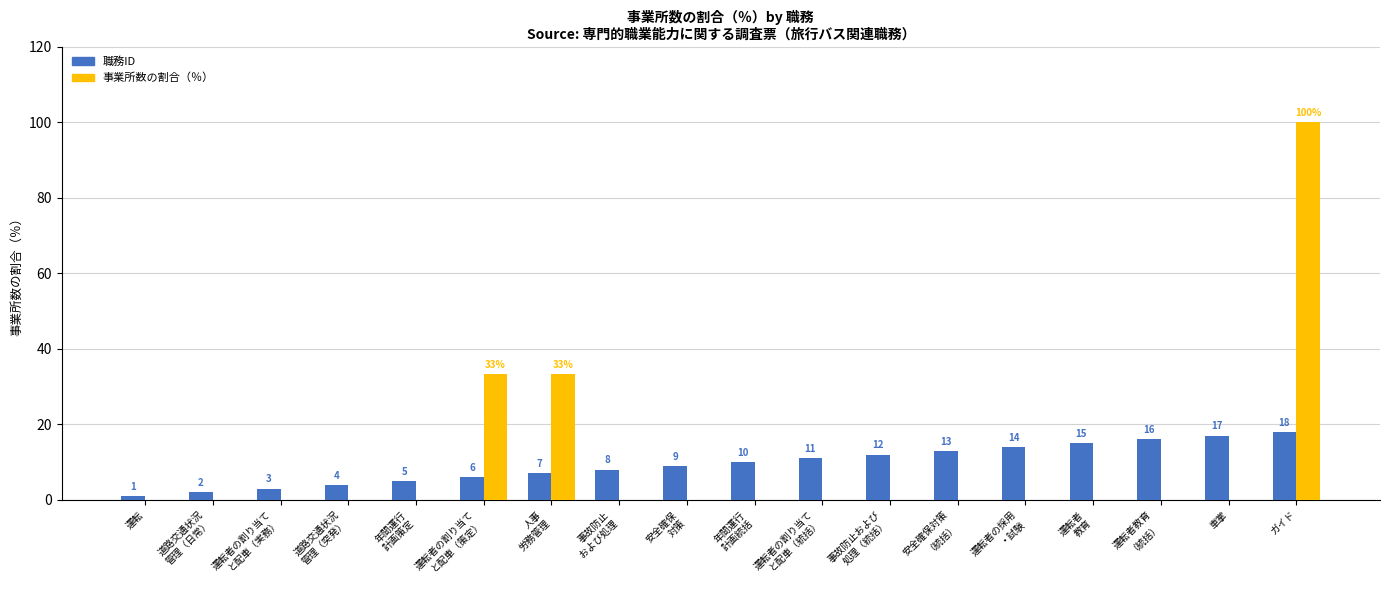

What is the greatest value displayed?

100.0